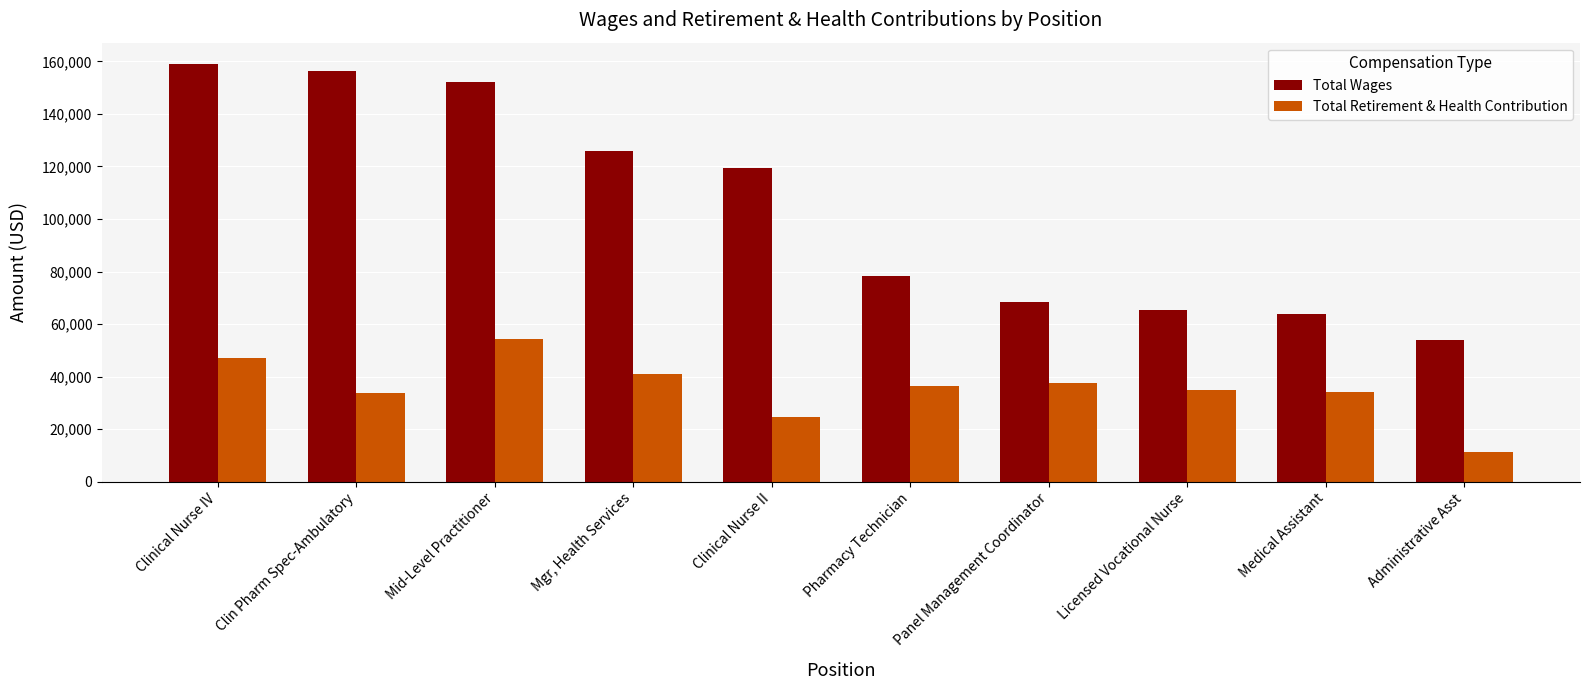

Where does the Total Retirement & Health Contribution series first go above 36329?

Clinical Nurse IV